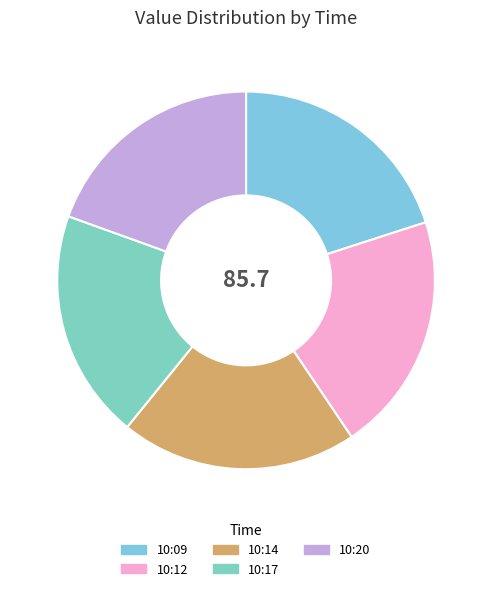

What percentage is the 10:14 slice, to the nearest percent?

20%